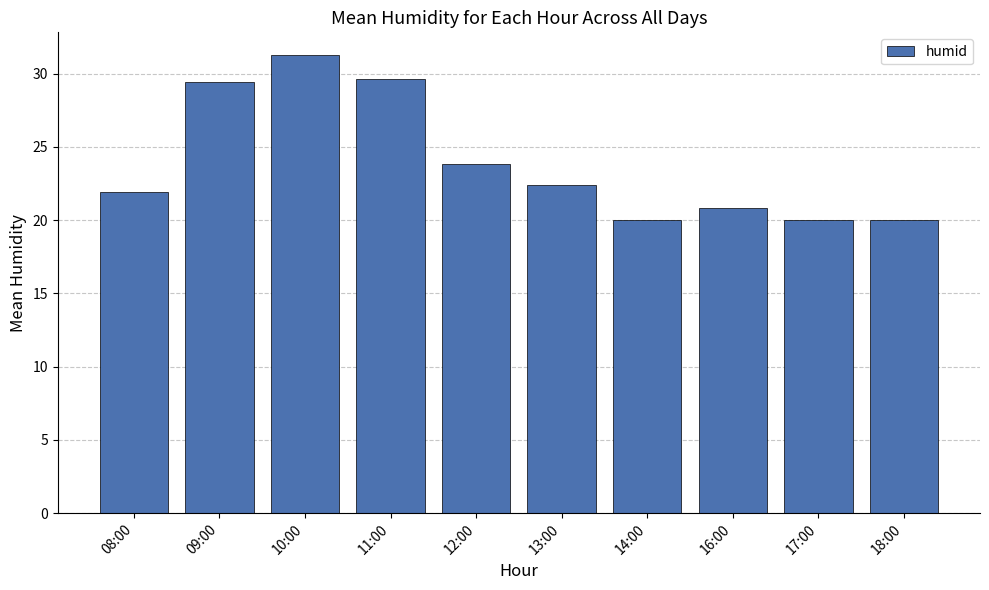

Approximately how many times larger is the value at 08:00 compared to 09:00?

0.7